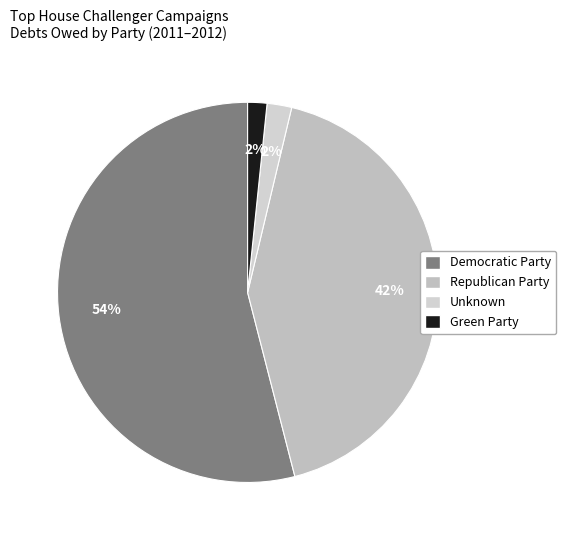

Which slice represents more than half of the pie?

Democratic Party